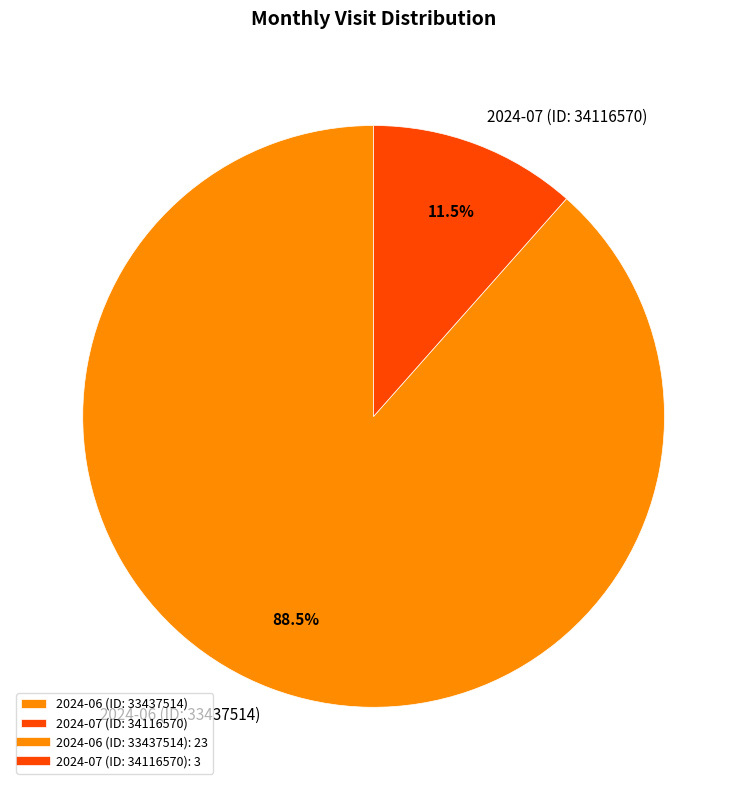

Approximately how many times larger is the value at 2024-06 (ID: 33437514) compared to 2024-07 (ID: 34116570)?

7.7